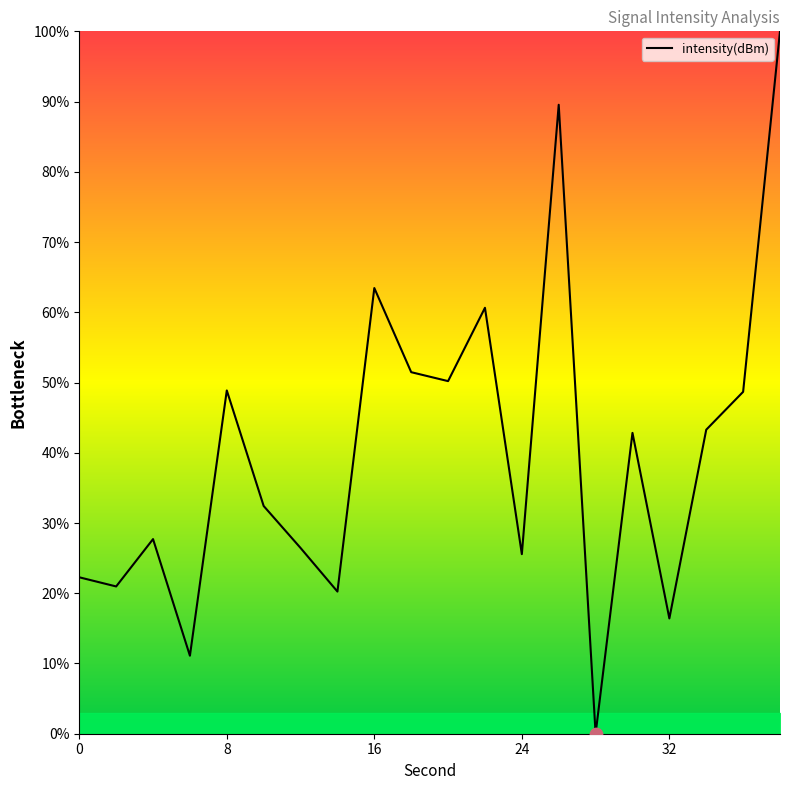

What is the maximum value shown in the chart?

100.0